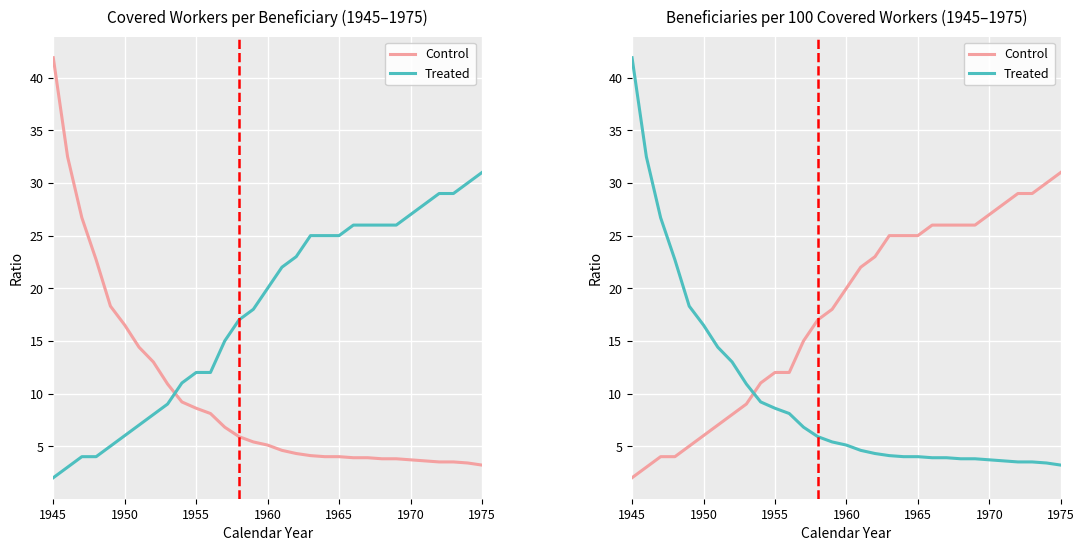

Which category has the lowest value across all series?

1945